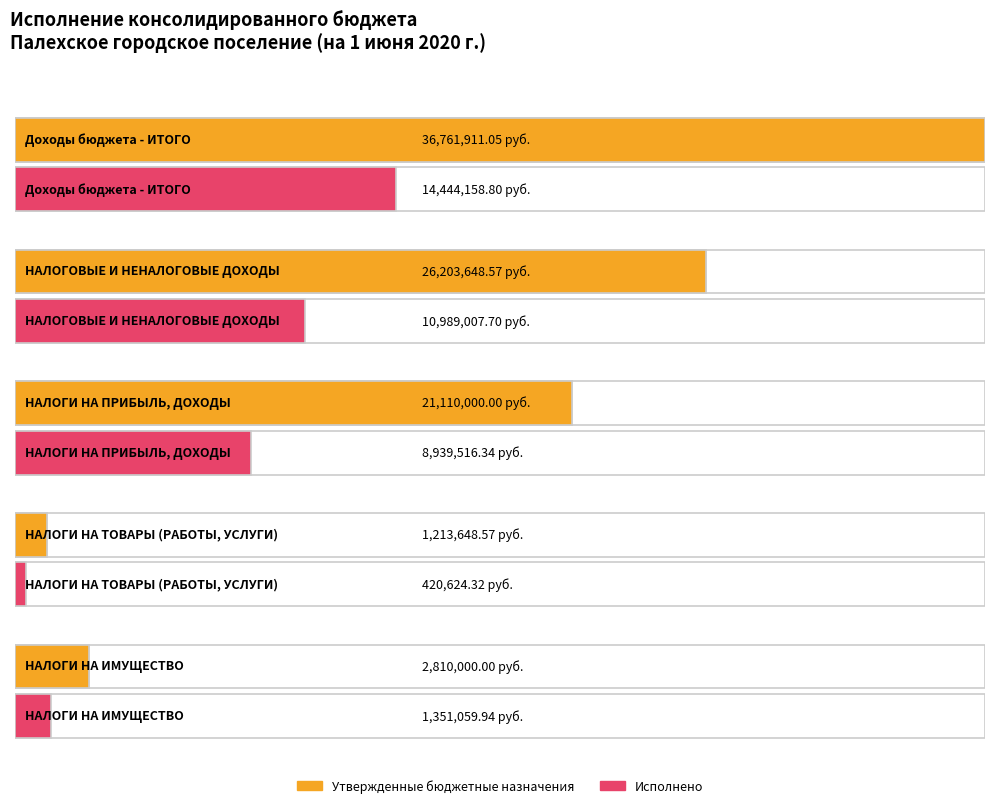

Is it true that Утвержденные бюджетные назначения equals 36761911.0 at Доходы бюджета - ИТОГО?

True